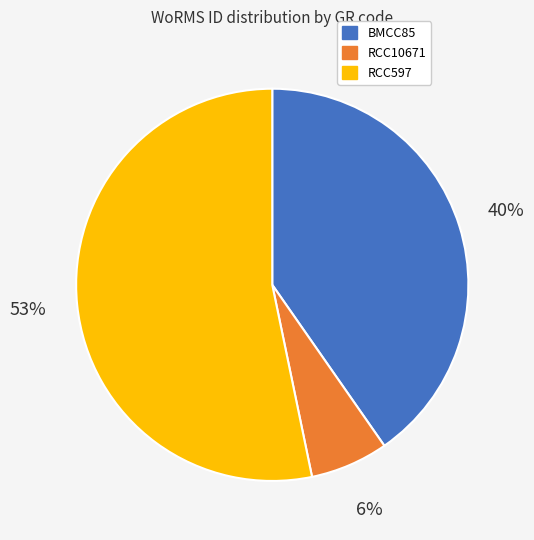

To the nearest percent, what is the average slice percentage?

33%